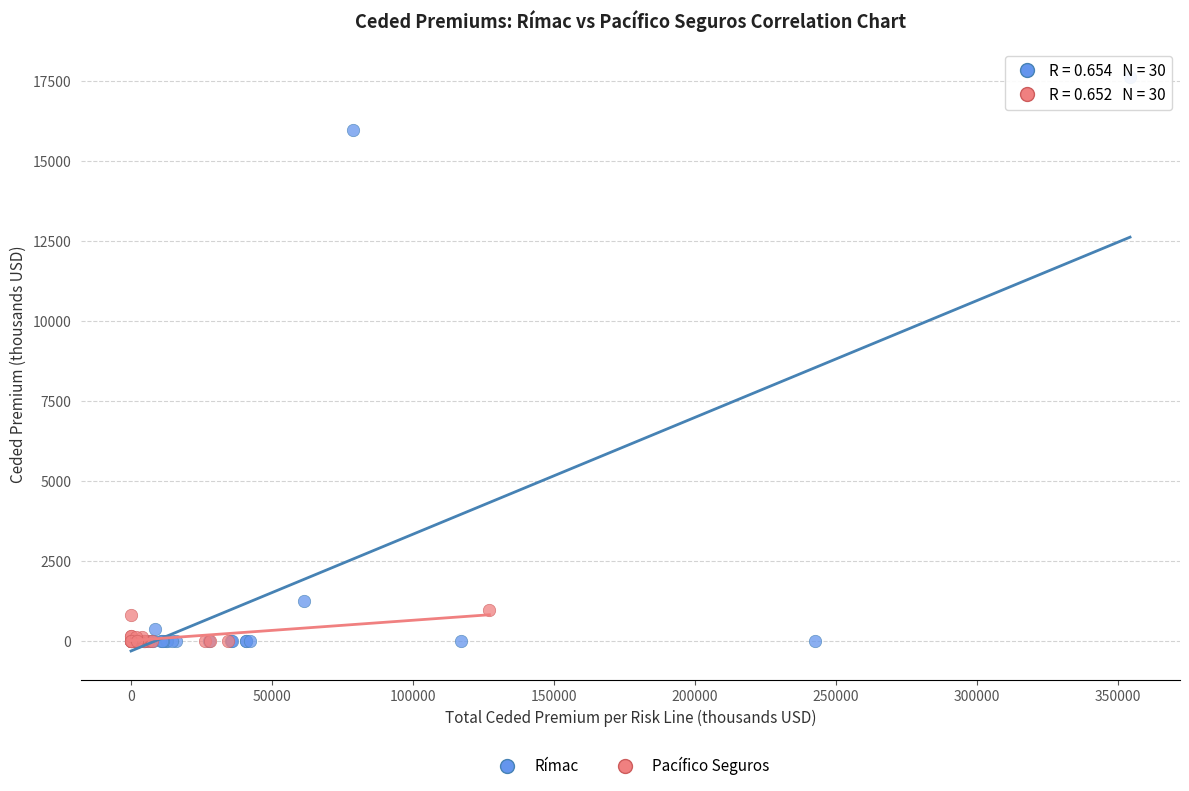

Which series has the widest spread of Y values?

Rímac